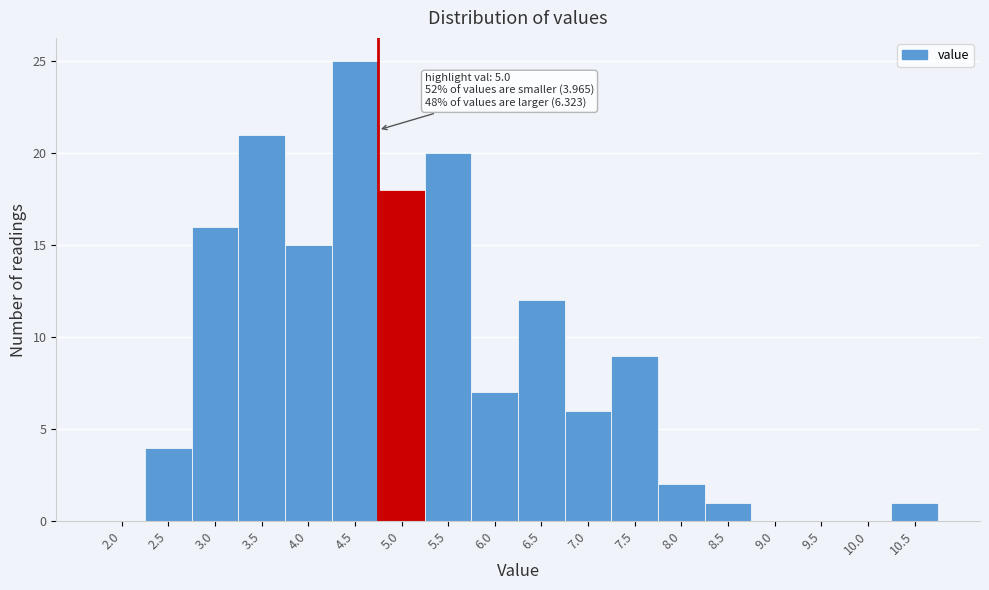

Reading left to right, transcribe all the data shown in this chart.

2.0=0	2.5=4	3.0=16	3.5=21	4.0=15	4.5=25	5.0=18	5.5=20	6.0=7	6.5=12	7.0=6	7.5=9	8.0=2	8.5=1	9.0=0	9.5=0	10.0=0	10.5=1